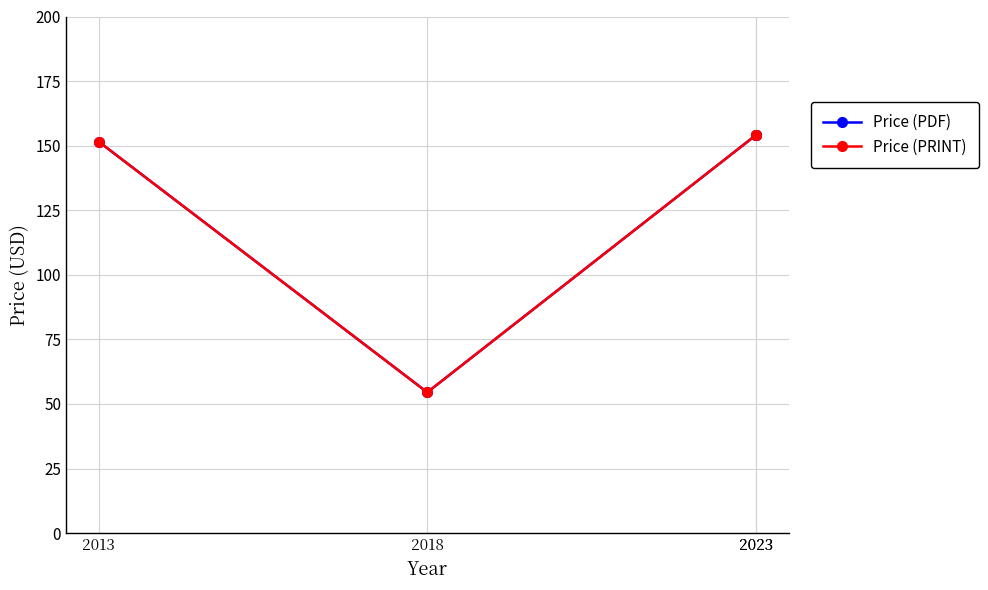

At which category does Price (PRINT) reach its first local valley?

2018